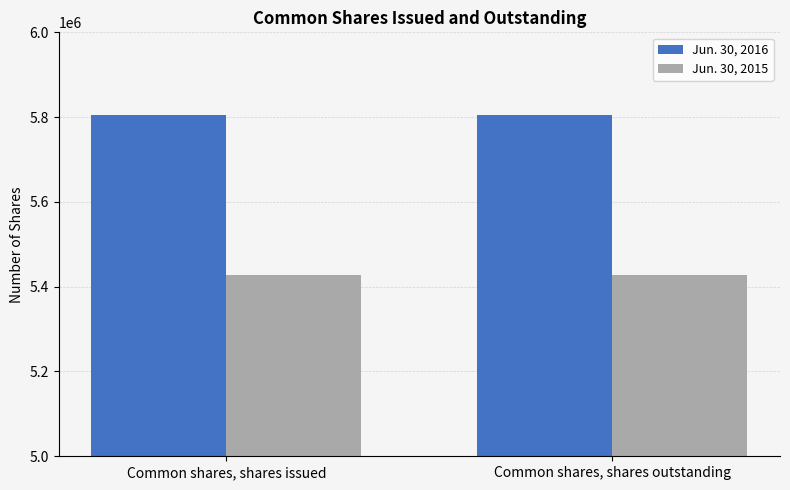

What is the approximate value of Jun. 30, 2016 at Common shares, shares issued?

5804005